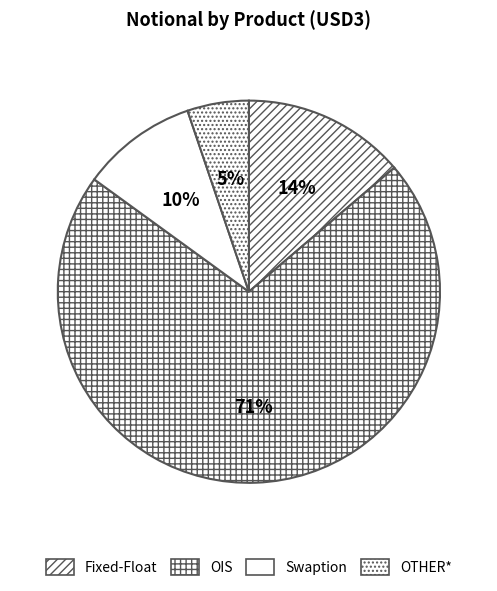

Which has a higher value, Fixed-Float or OTHER*?

Fixed-Float